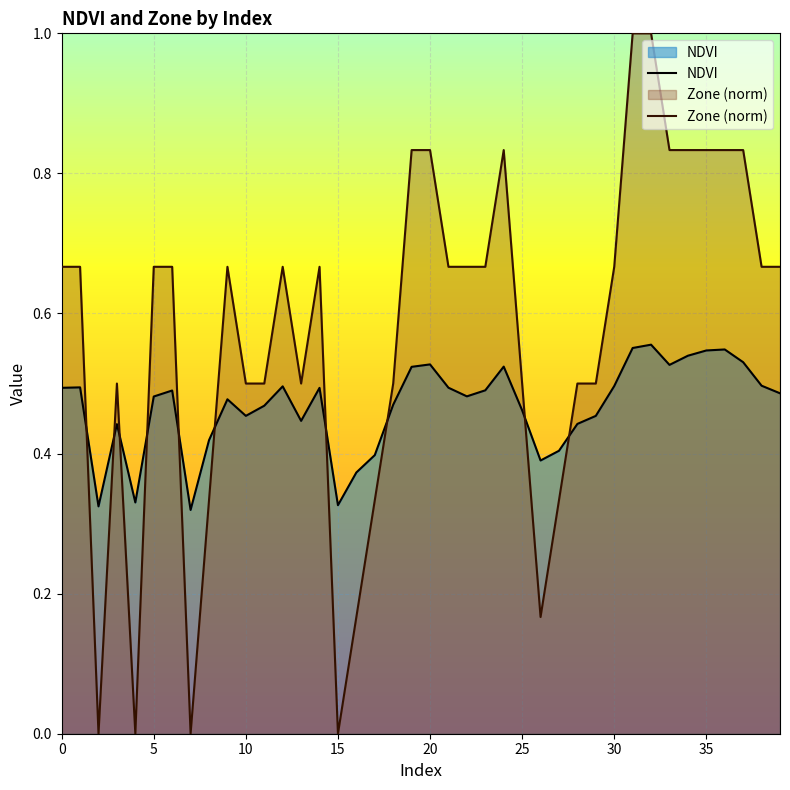

What are all the series names shown in the legend?

NDVI, Zone (norm)